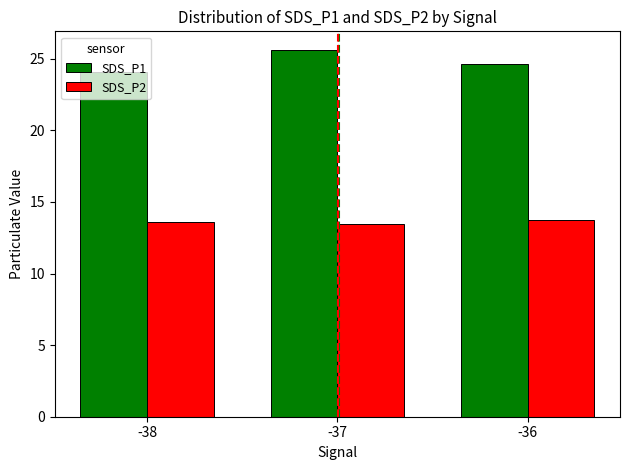

List the series in order of their overall mean, lowest first.

SDS_P2, SDS_P1